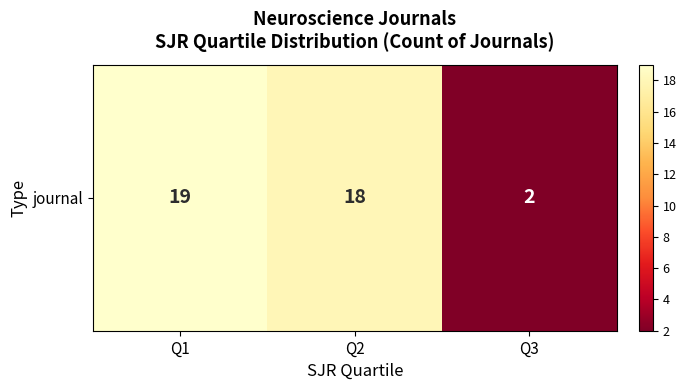

Which category has the lowest value across all series?

Q3